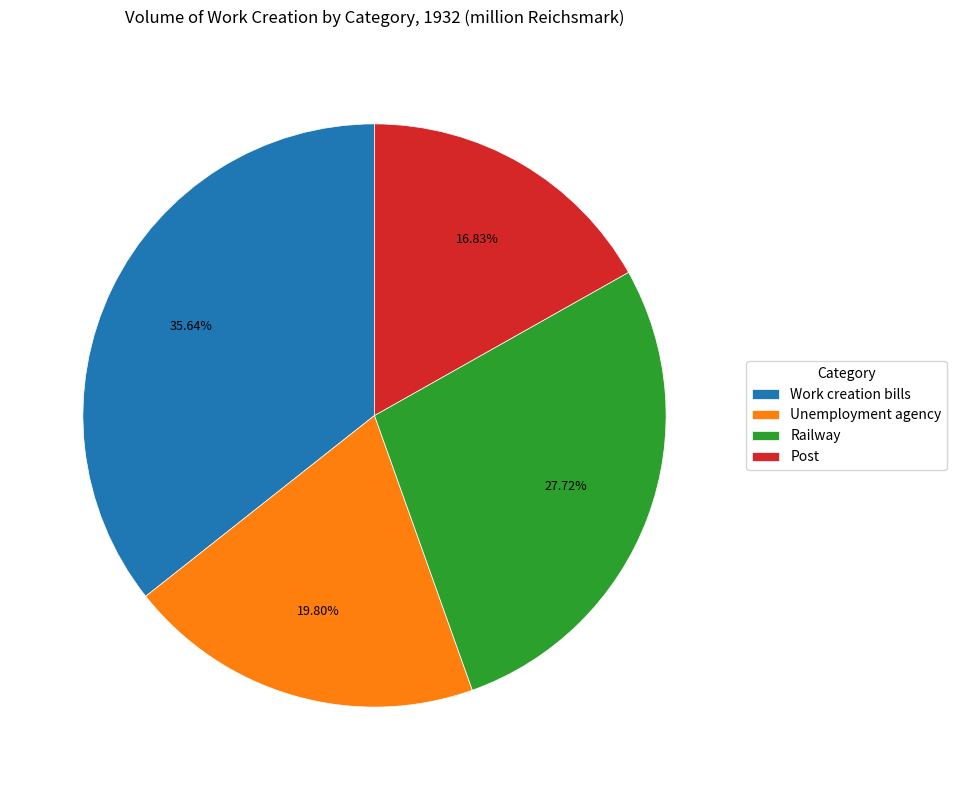

To the nearest percent, what is the difference between the largest and smallest slice percentages?

19%